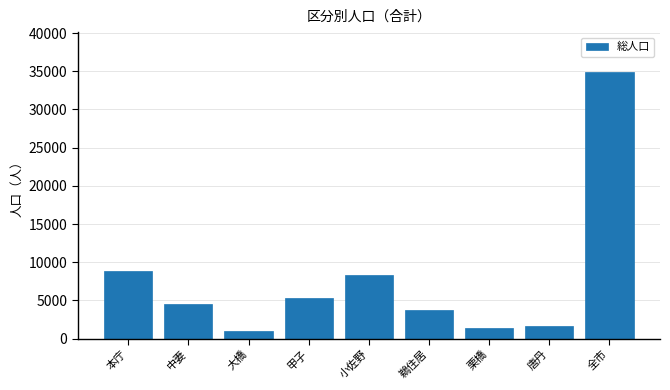

Reading left to right, transcribe all the data shown in this chart.

本庁=8838	中妻=4574	大橋=1043	甲子=5356	小佐野=8319	鵜住居=3752	栗橋=1325	唐丹=1694	全市=34901